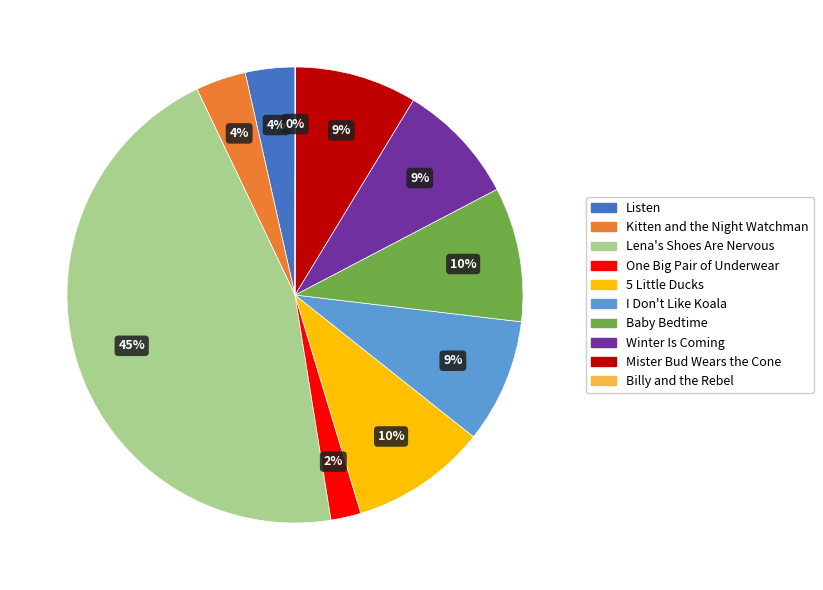

True or false: Lena's Shoes Are Nervous accounts for 45% of the total.

True